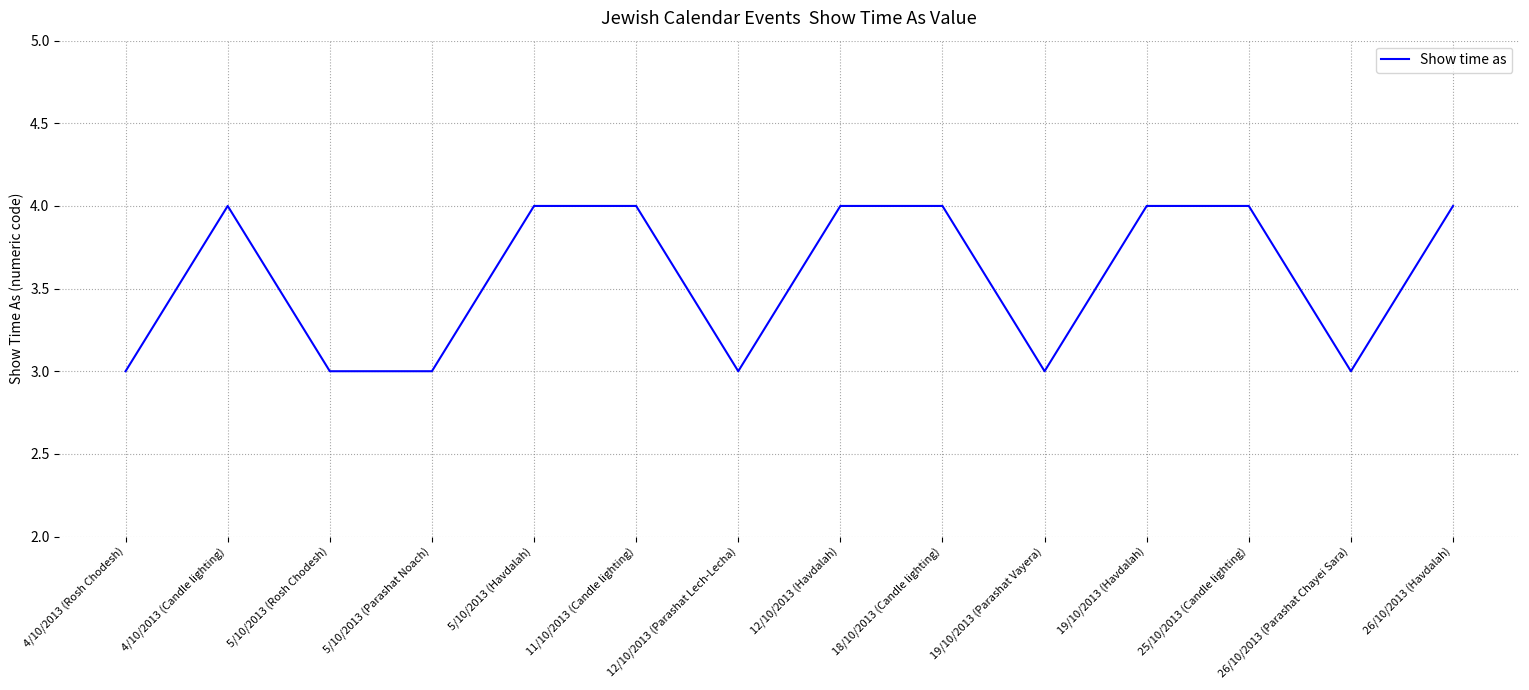

What is the greatest value displayed?

4